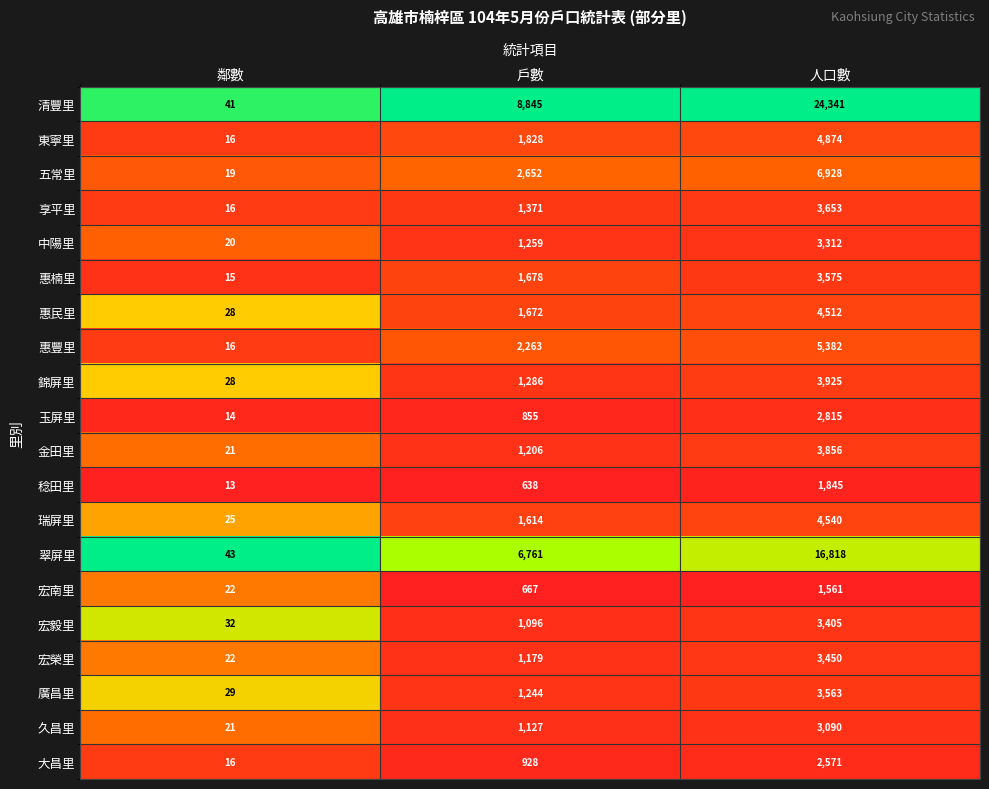

True or false: 惠民里 has a value of 1672 at 戶數.

True